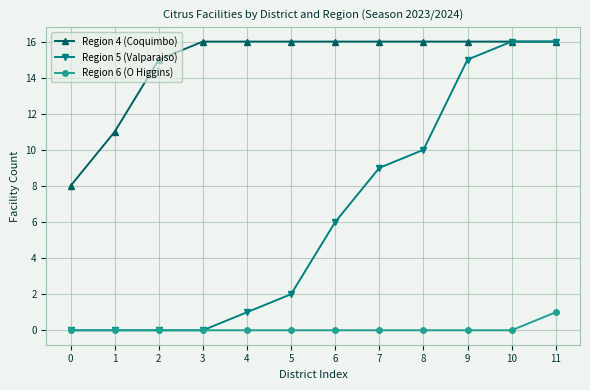

What is the difference between the Region 5 (Valparaiso) values at 7 and 10?

7